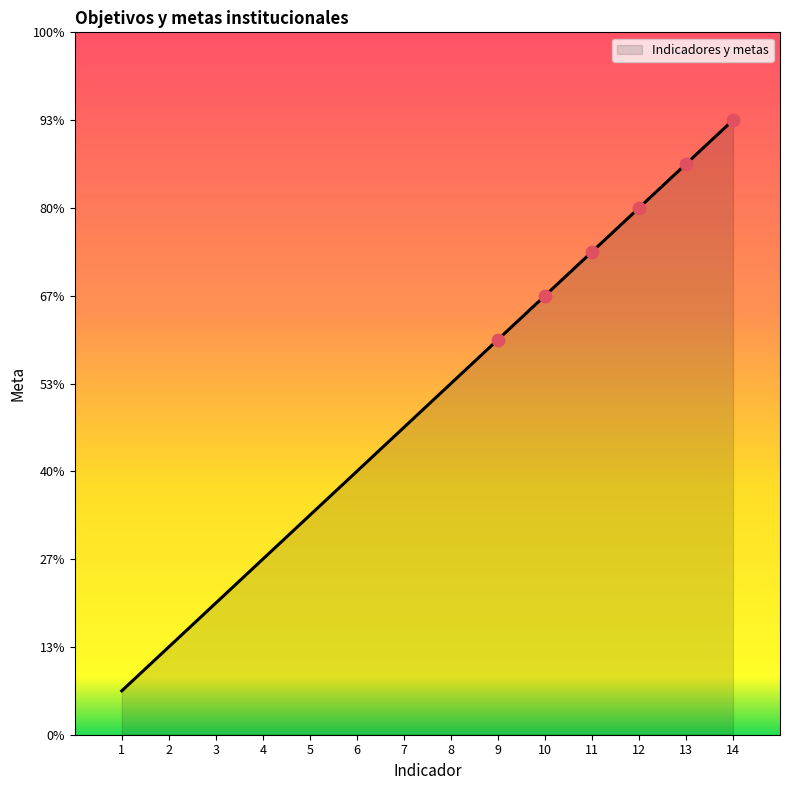

Between 8 and 3, which is larger?

8